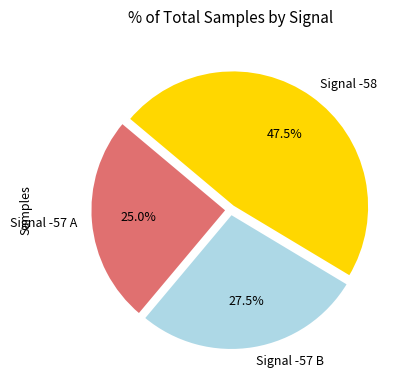

Rank the categories by value from lowest to highest.

Signal -57 A, Signal -57 B, Signal -58